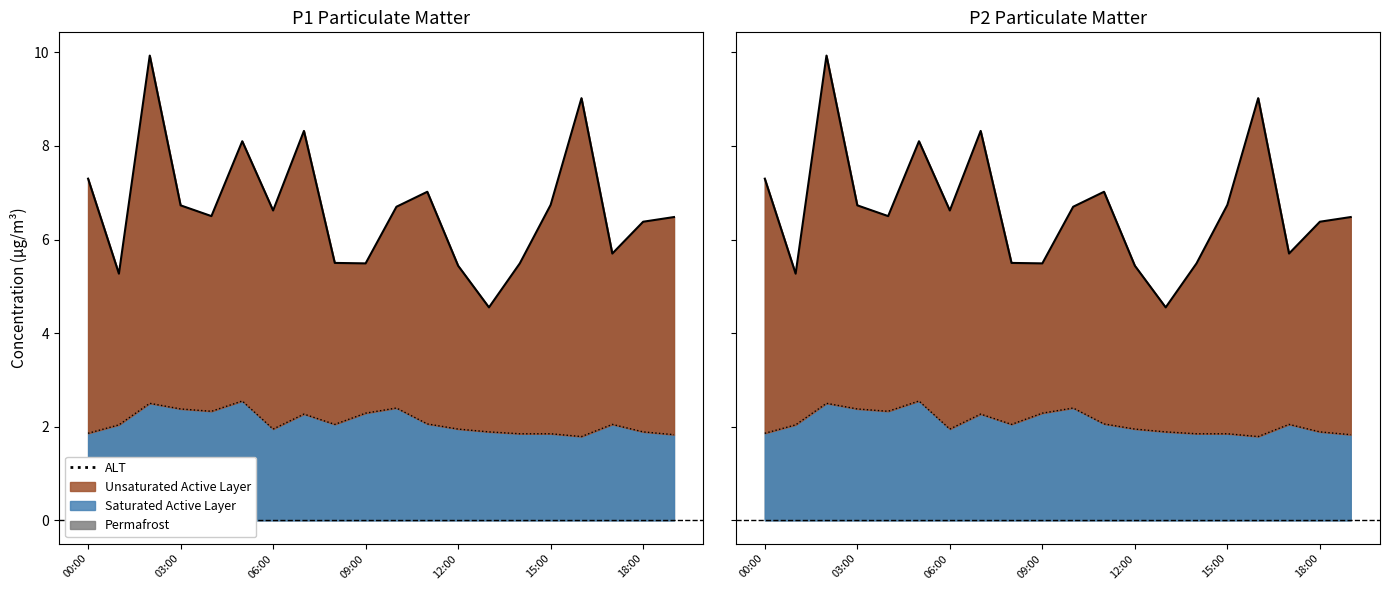

What is the maximum value for P1 trend?

9.9